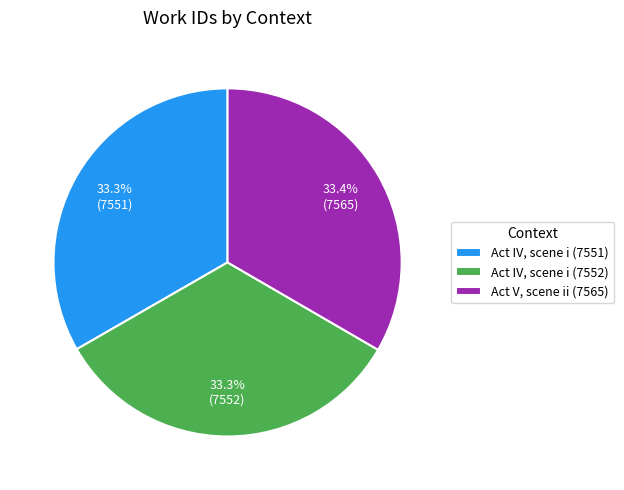

Do Act IV, scene i (7551) and Act V, scene ii (7565) together represent more than half of the pie?

Yes